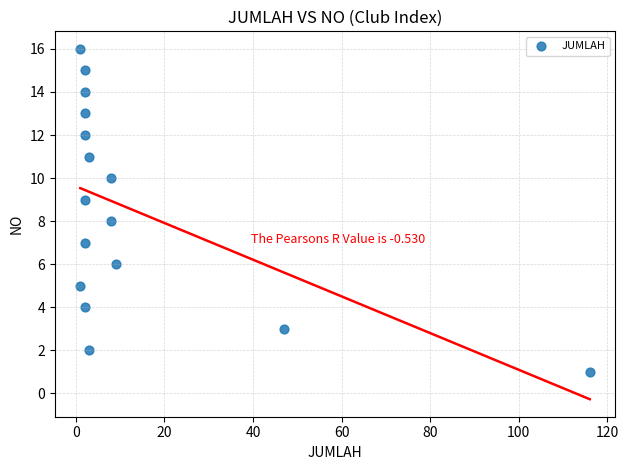

What is the range of X values (max minus min)?

115